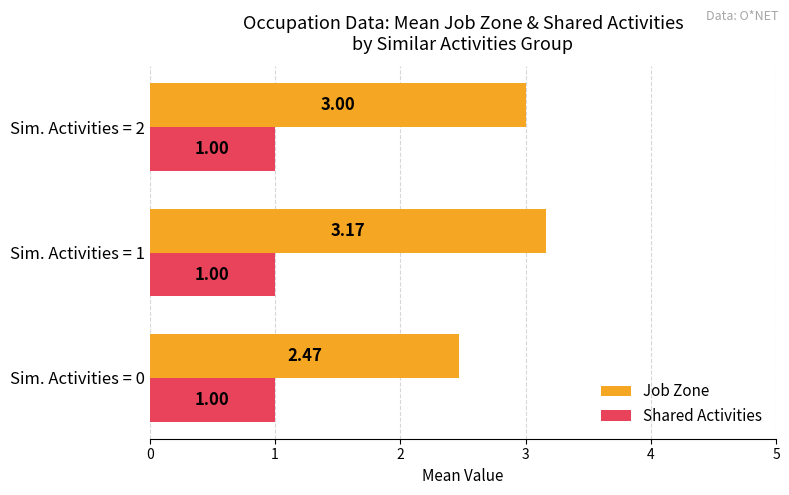

Is the value of Shared Activities at Sim. Activities = 2 greater than the value of Job Zone at Sim. Activities = 0?

No